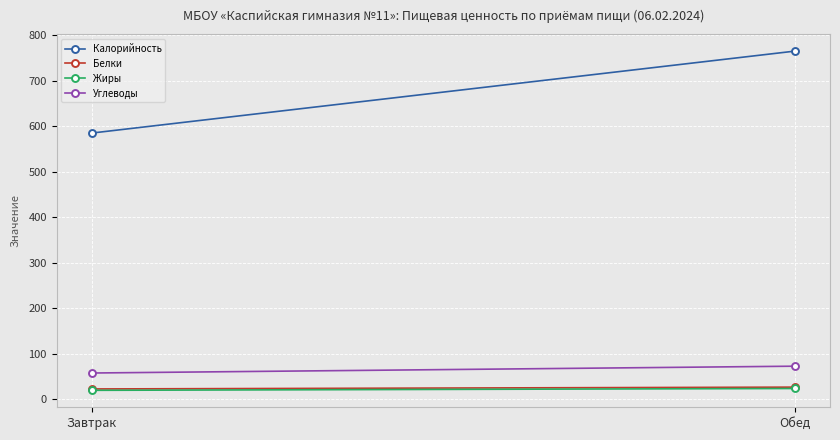

Which series changed the most between Завтрак and Обед?

Калорийность